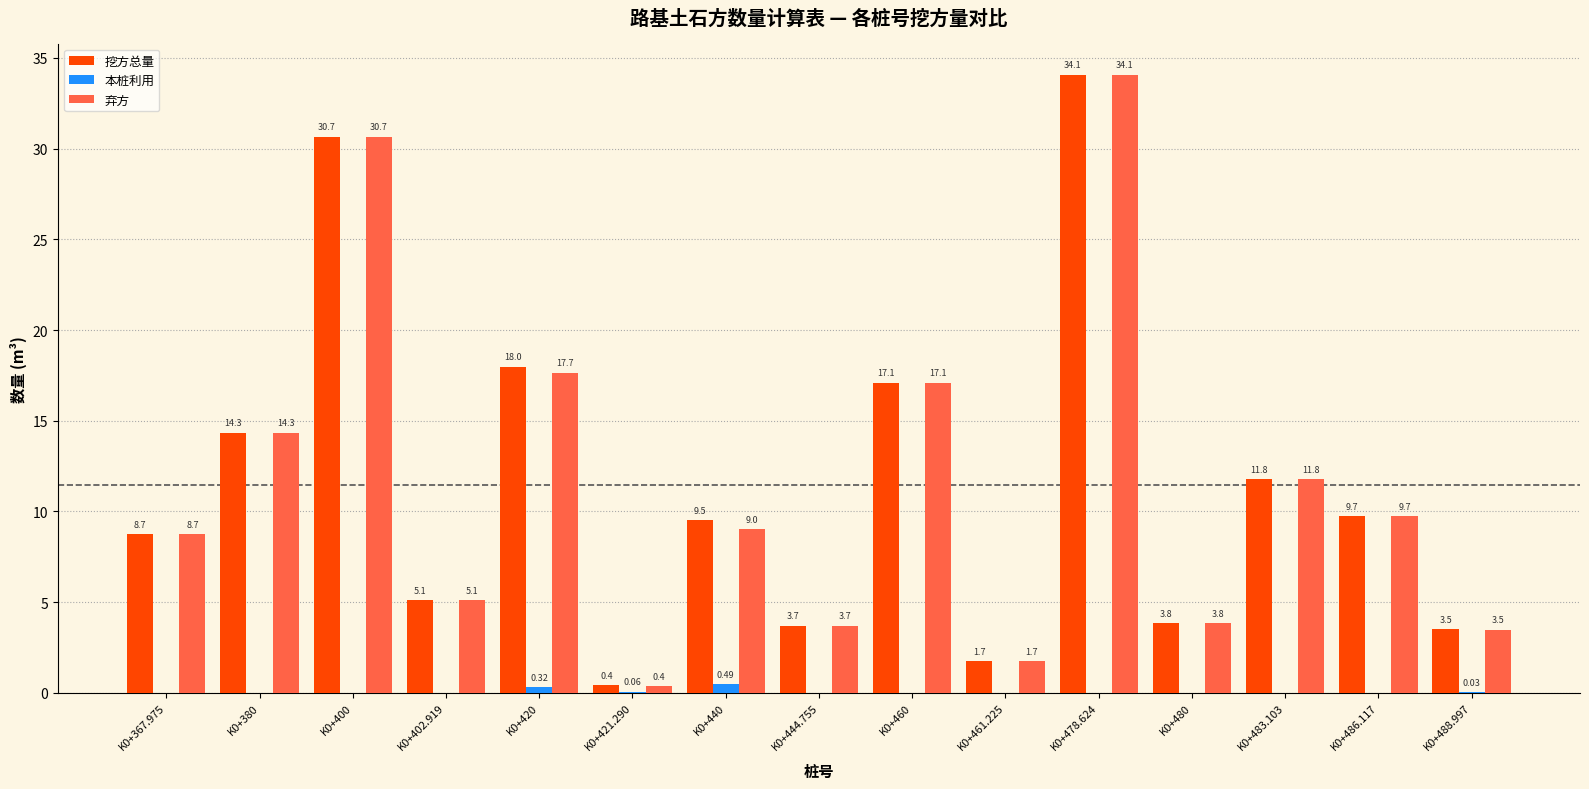

How many values in 本桩利用 are above zero?

5